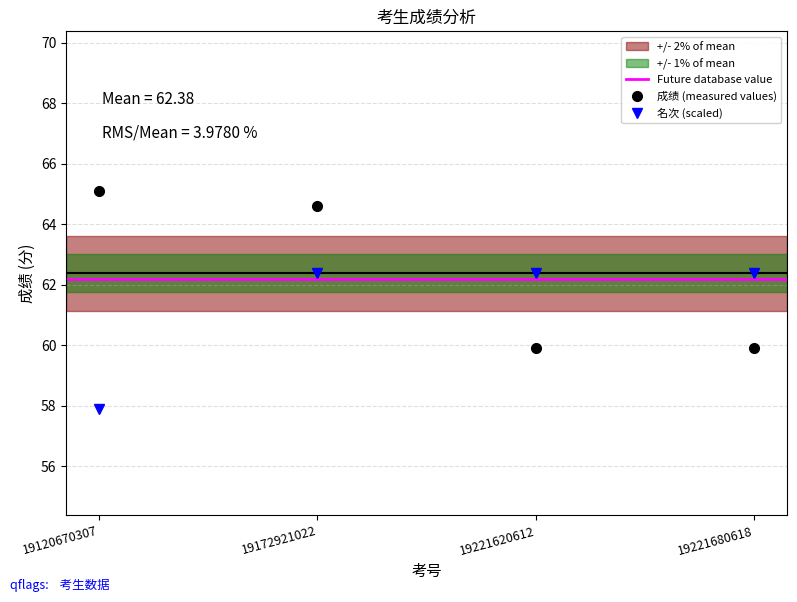

What is the sum of all 名次 values?

245.0